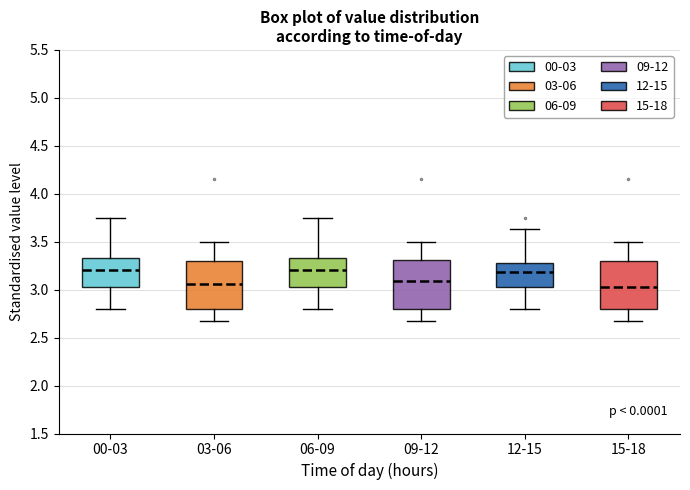

Reading left to right, read every box against the y-axis: the position of its median line, the range the box covers, and the ends of its whiskers. The values are not printed on the chart, so give them approximately, as read against the axis.

00-03: median 3.20, box 3.05 to 3.35, whiskers 2.80 to 3.75
03-06: median 3.05, box 2.80 to 3.30, whiskers 2.65 to 3.50
06-09: median 3.20, box 3.05 to 3.35, whiskers 2.80 to 3.75
09-12: median 3.10, box 2.80 to 3.30, whiskers 2.65 to 3.50
12-15: median 3.20, box 3.05 to 3.30, whiskers 2.80 to 3.65
15-18: median 3.05, box 2.80 to 3.30, whiskers 2.65 to 3.50